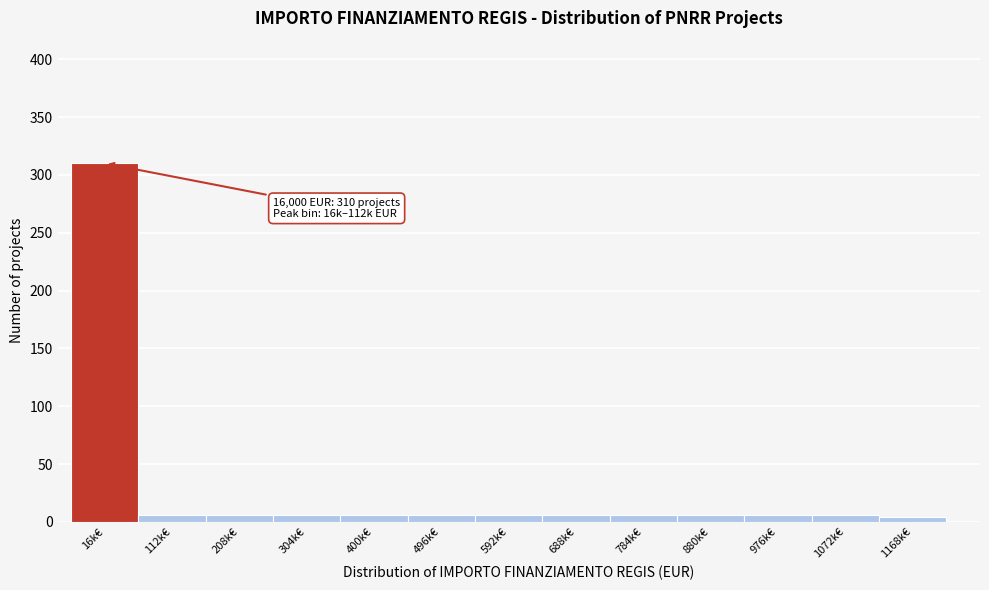

Reading left to right, list all the values displayed in this chart.

310	6	6	6	6	6	6	6	6	6	6	6	4